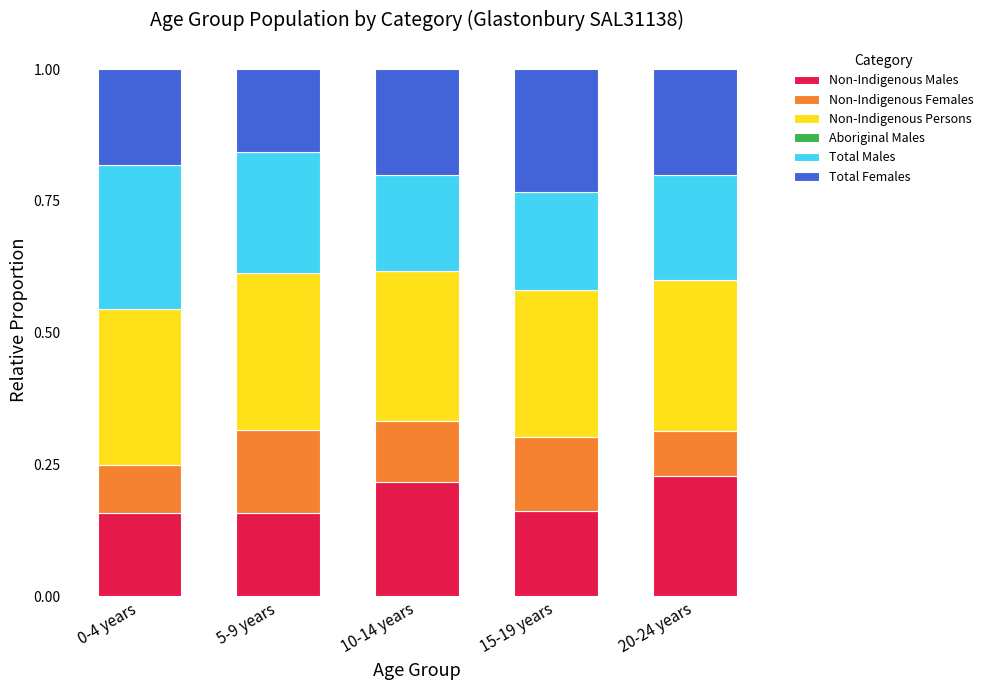

What is the total value across all series at 5-9 years?

1.0